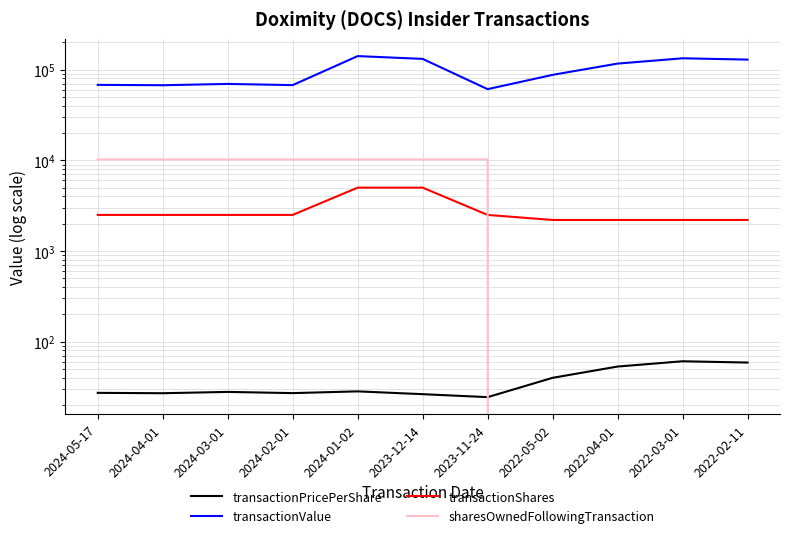

How many sharesOwnedFollowingTransaction values are between 0 and 10258?

11